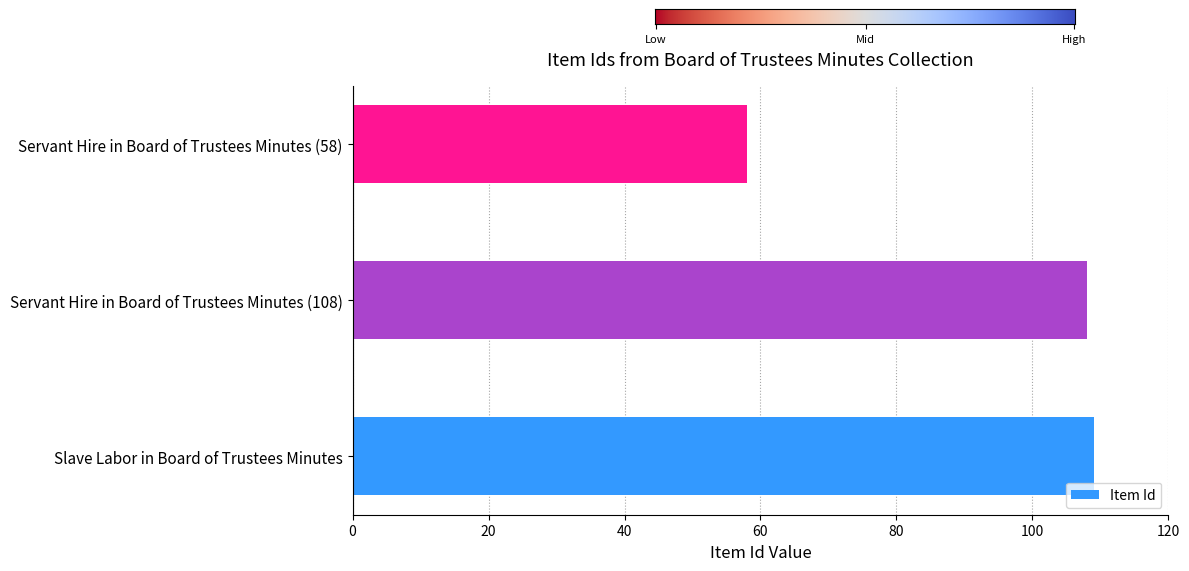

How many bars are there in total?

3